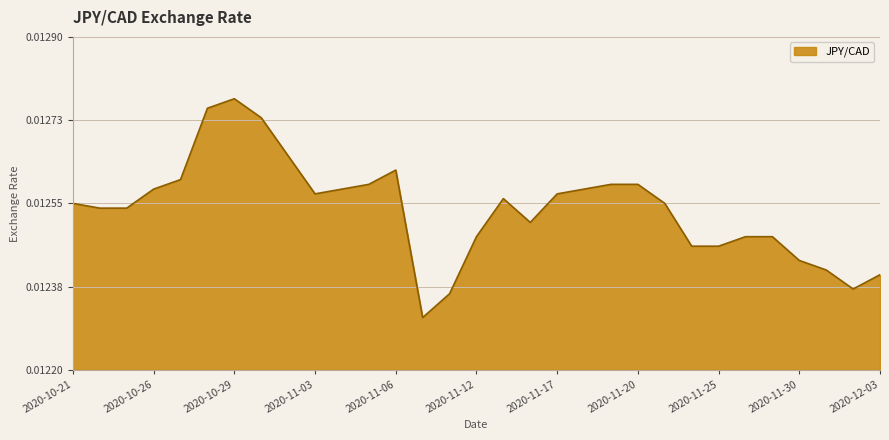

List the labels in order of value, smallest first.

2020-11-09, 2020-11-10, 2020-12-02, 2020-12-03, 2020-12-01, 2020-11-30, 2020-11-24, 2020-11-25, 2020-11-12, 2020-11-26, 2020-11-27, 2020-11-16, 2020-10-22, 2020-10-23, 2020-10-21, 2020-11-23, 2020-11-13, 2020-11-03, 2020-11-17, 2020-10-26, 2020-11-04, 2020-11-18, 2020-11-05, 2020-11-19, 2020-11-20, 2020-10-27, 2020-11-06, 2020-11-02, 2020-10-30, 2020-10-28, 2020-10-29